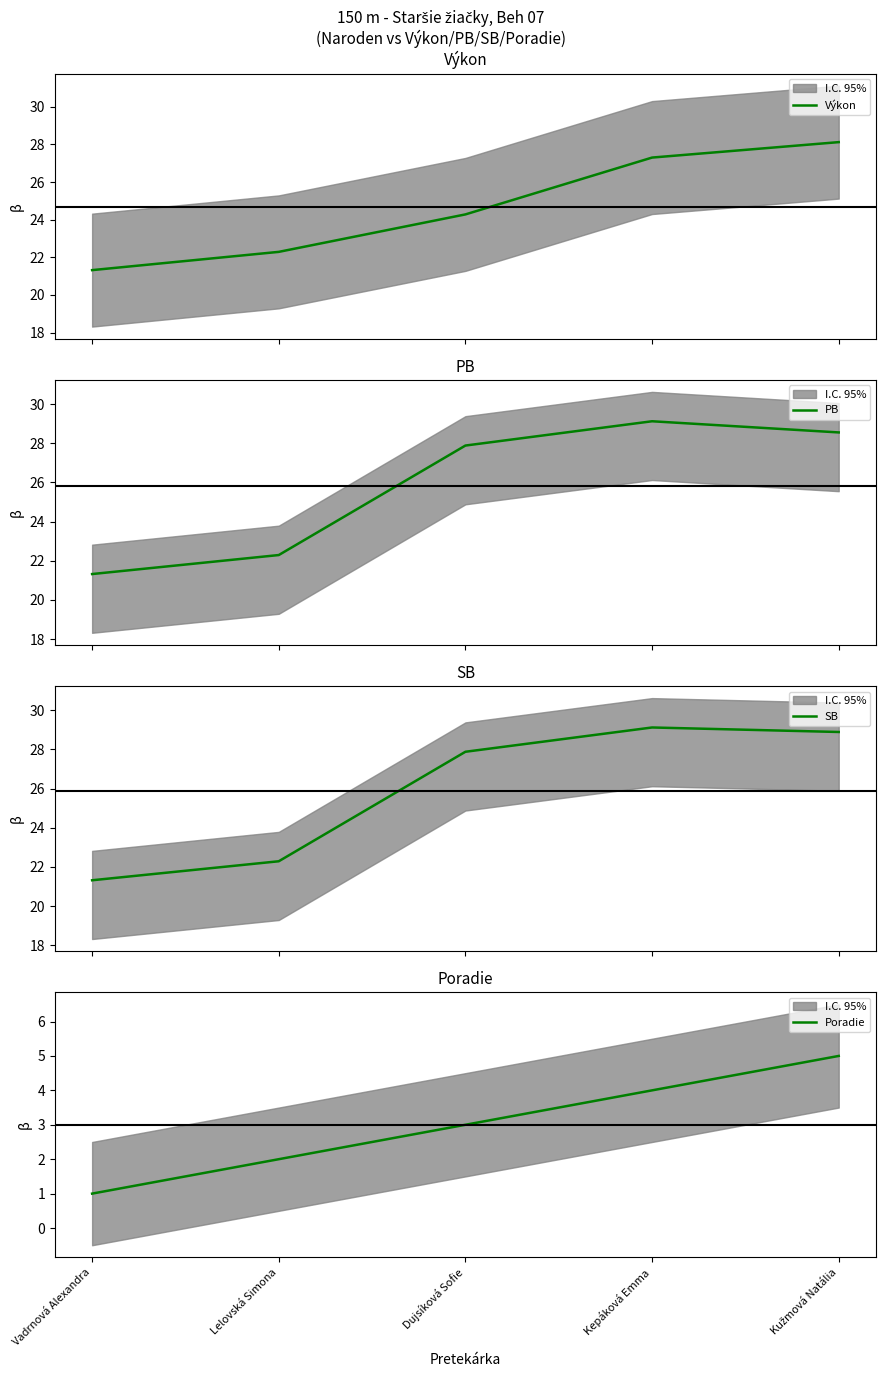

At which label is SB closest to 25?

Lelovská Simona